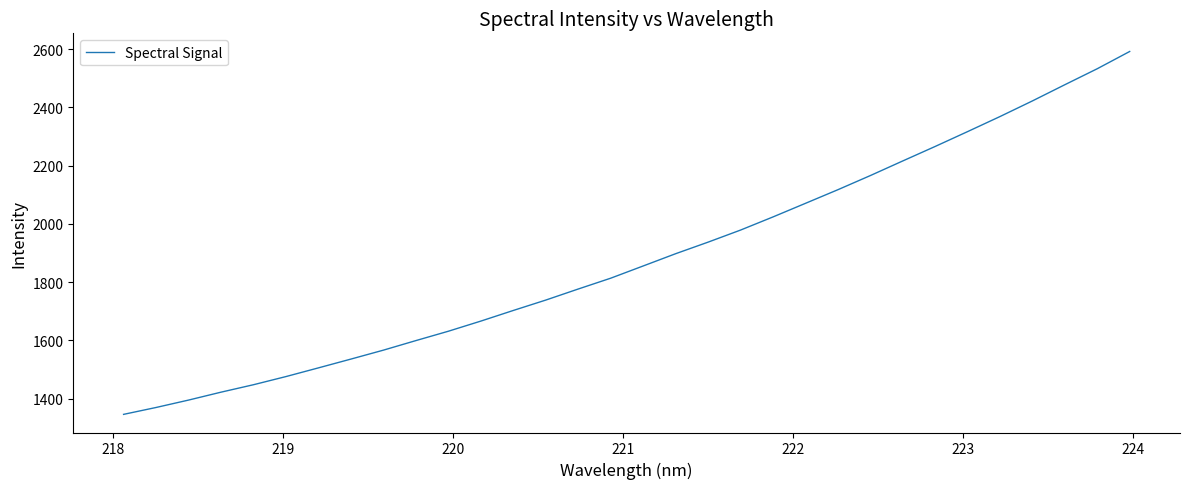

What is the average value?

1882.1